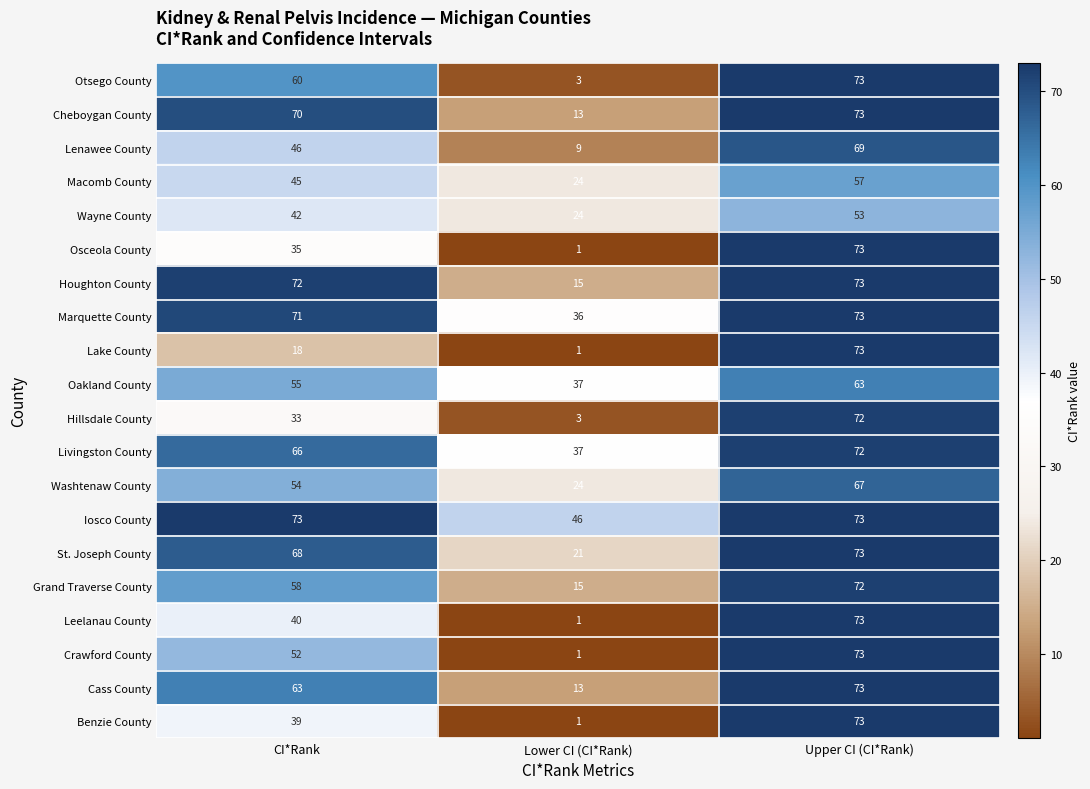

Is it true that Lake County equals 29 at CI*Rank?

False